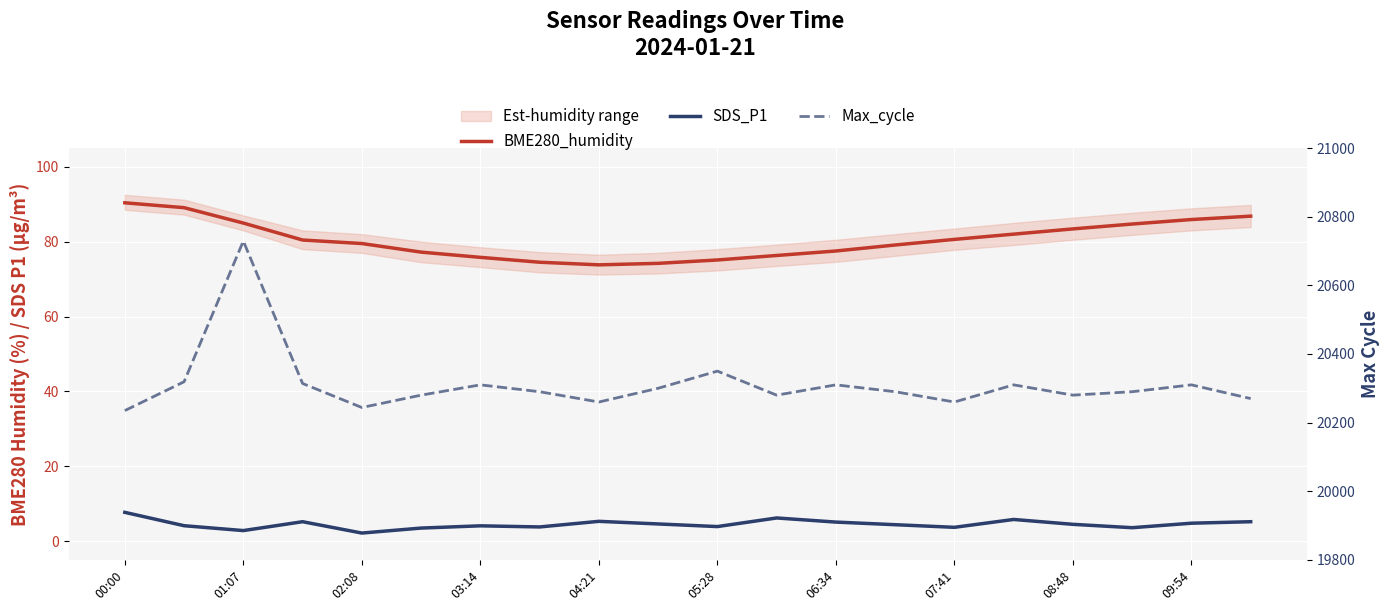

True or false: BME280_humidity and Max_cycle intersect in this chart.

False